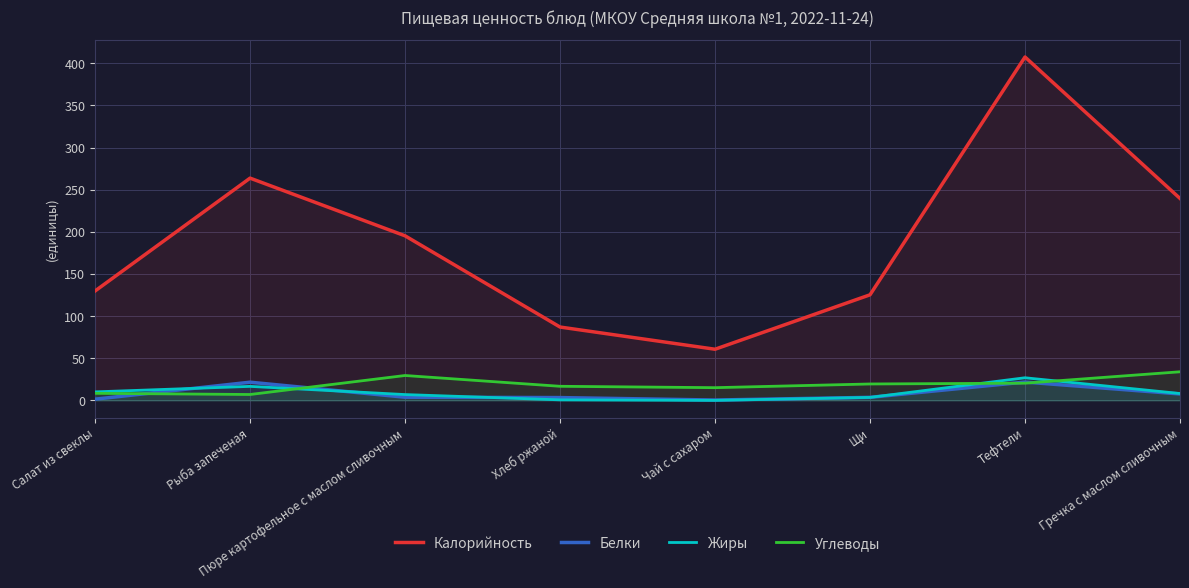

What is the difference between the maximum and minimum values in the Жиры series?

26.8